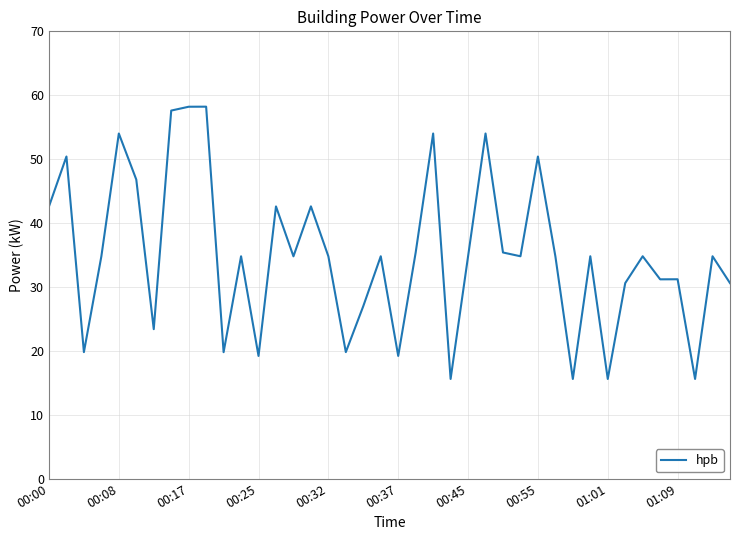

Reading left to right, extract all data points from this chart.

42.6	50.4	19.8	34.8	54.0	46.8	23.4	57.6	58.2	58.2	19.8	34.8	19.2	42.6	34.8	42.6	34.8	19.8	27.0	34.8	19.2	35.4	54.0	15.6	34.8	54.0	35.4	34.8	50.4	34.8	15.6	34.8	15.6	30.6	34.8	31.2	31.2	15.6	34.8	30.6